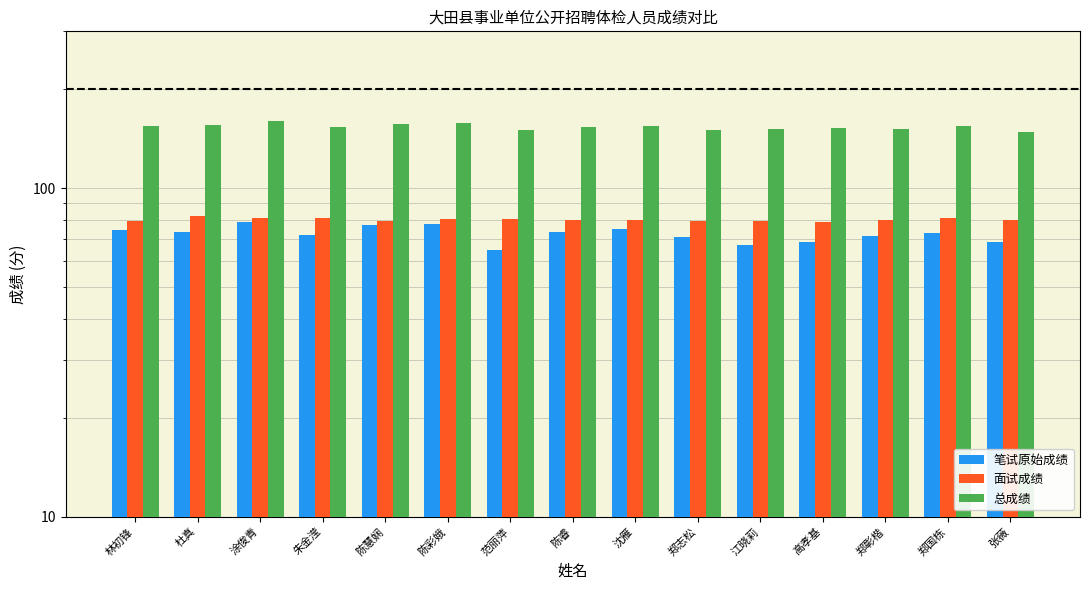

How many bars are there in total?

45